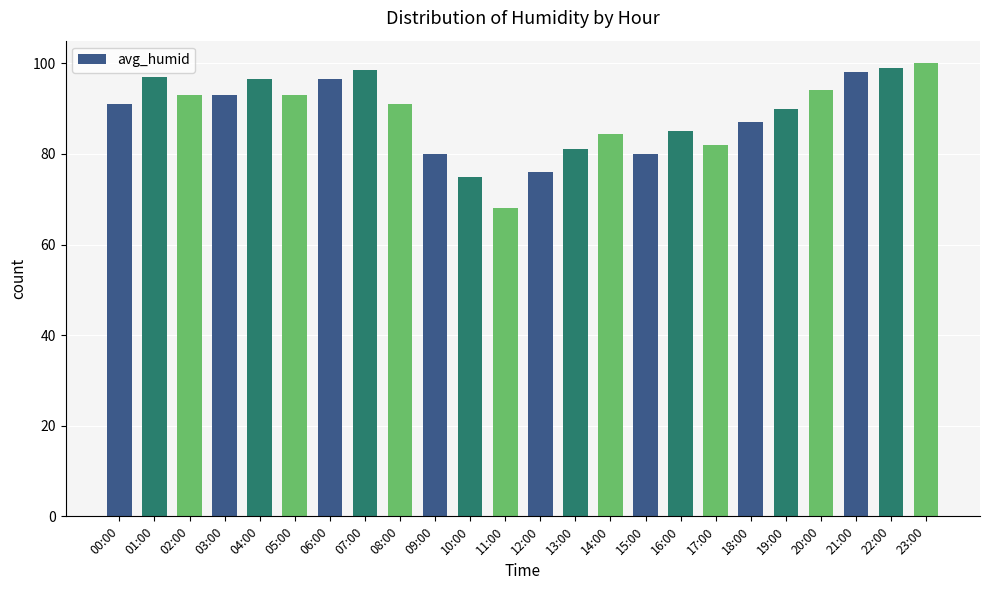

How many series are shown in this chart?

1